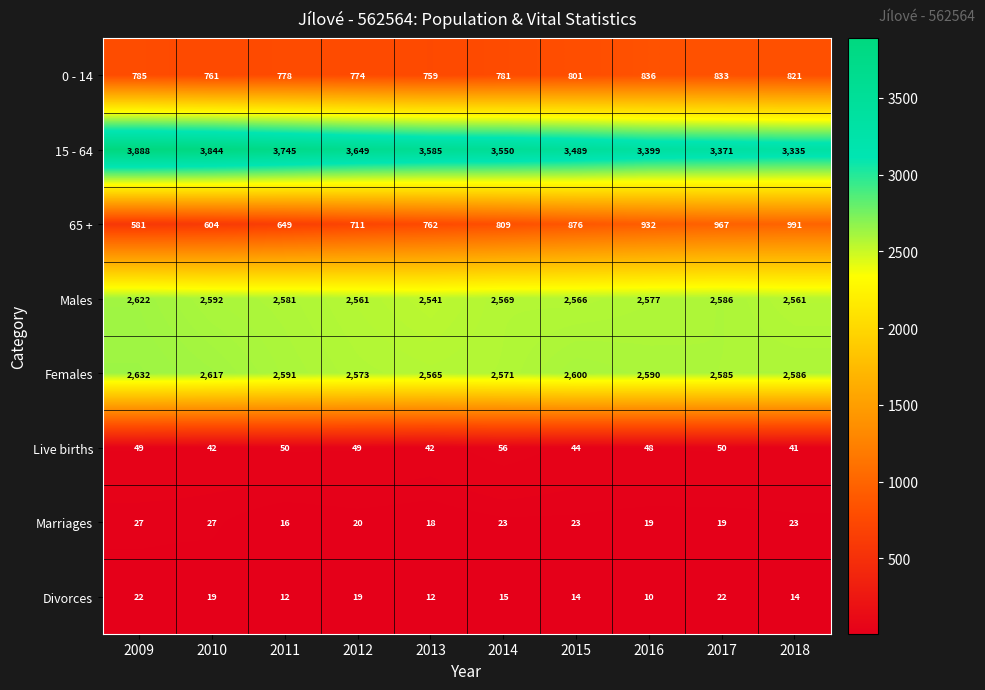

What is the sum of all Males values?

25756